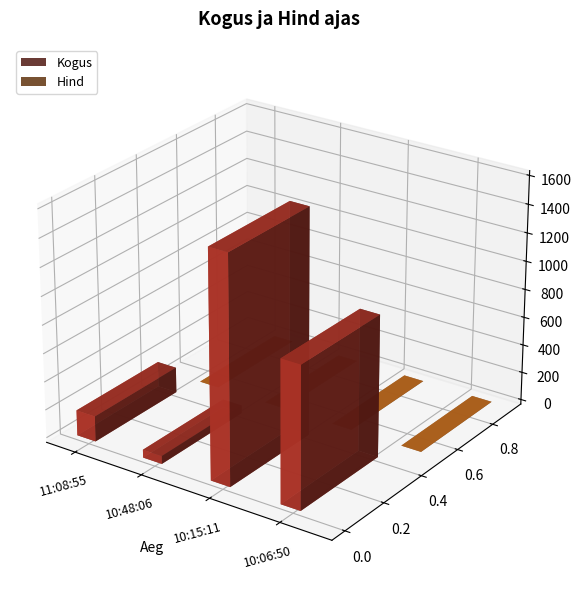

At 11:08:55, list the series in order from largest to smallest.

Kogus, Hind